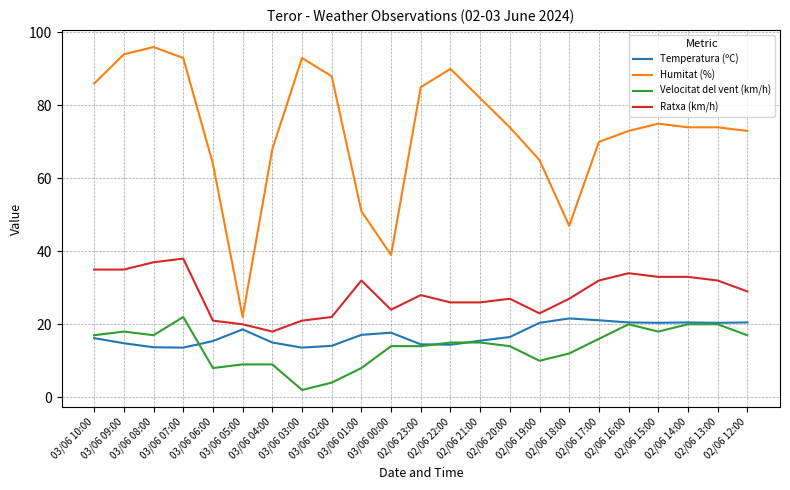

Which series has the largest total across all categories?

Humitat (%)